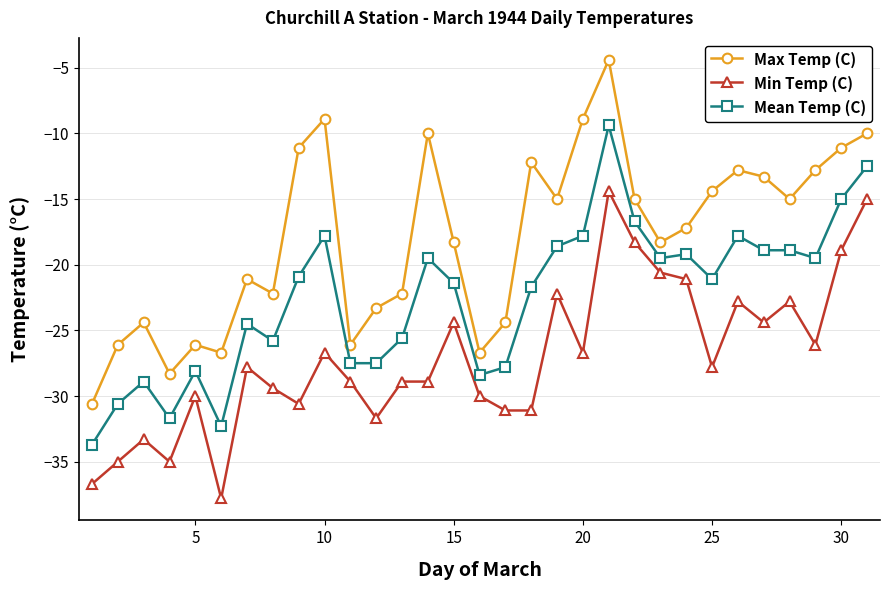

What is the minimum value for Max Temp (C)?

-30.6